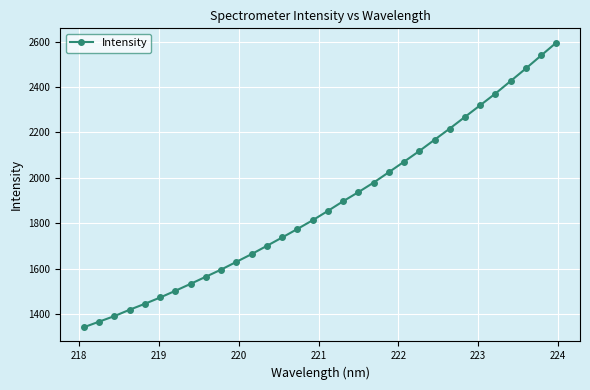

What is the difference between the maximum and second lowest values?

1227.5